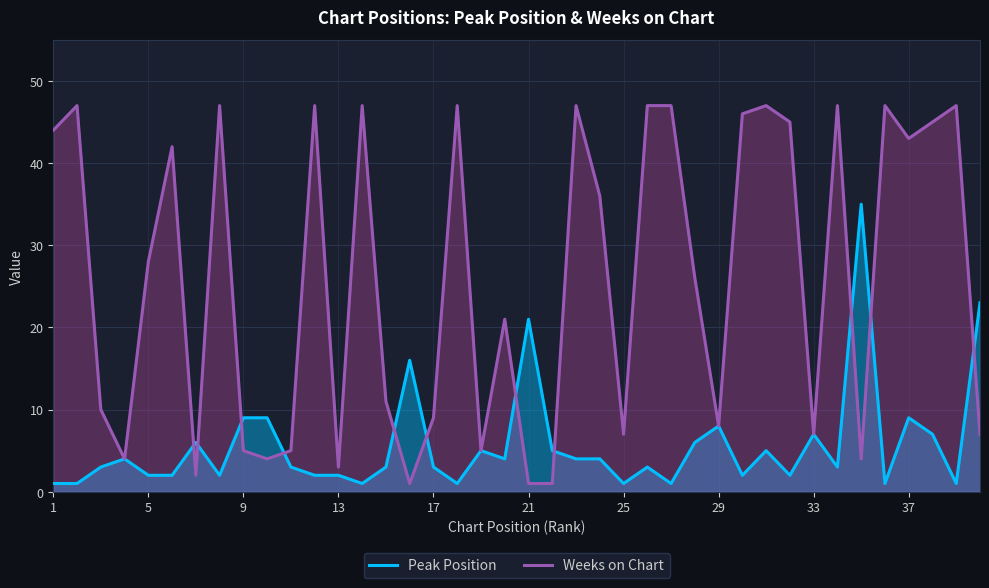

True or false: Weeks on Chart has a value of 1 at 21.

True